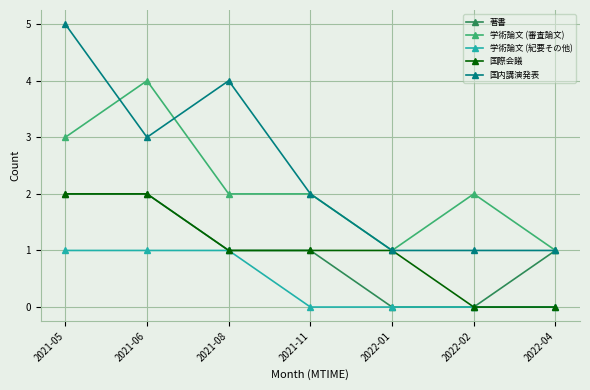

What is the sum of all 学術論文 (紀要その他) values?

3